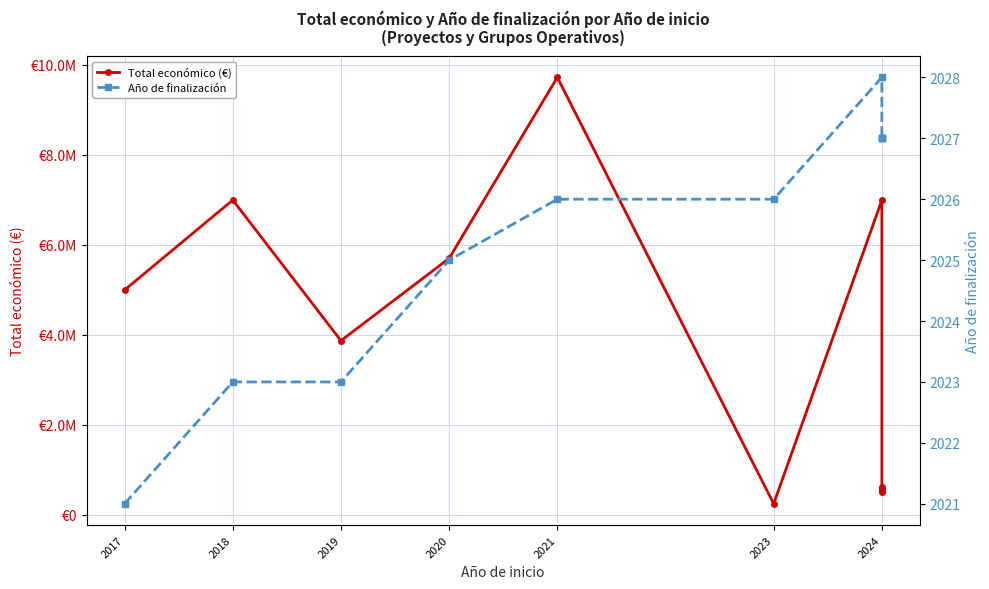

Which series has the widest spread of values?

Total económico (€)